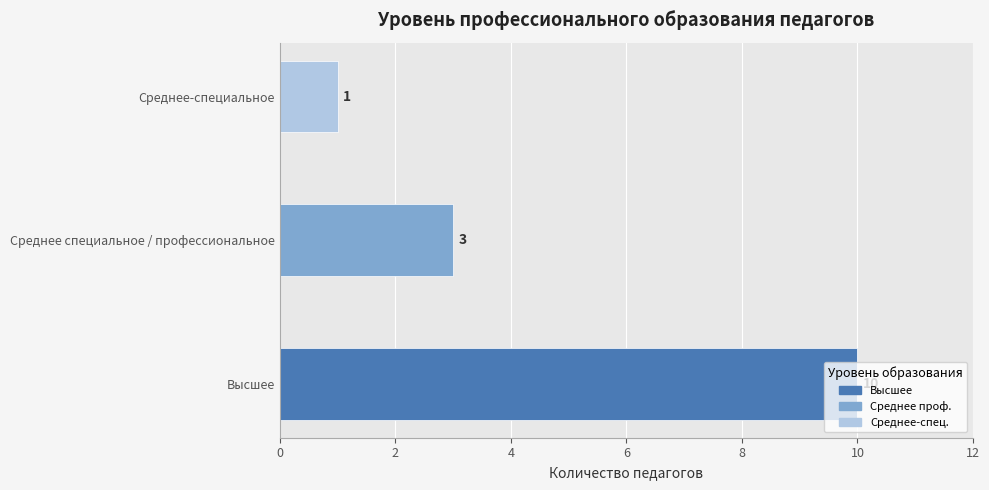

Rank the categories by value from lowest to highest.

Среднее-специальное, Среднее специальное / профессиональное, Высшее